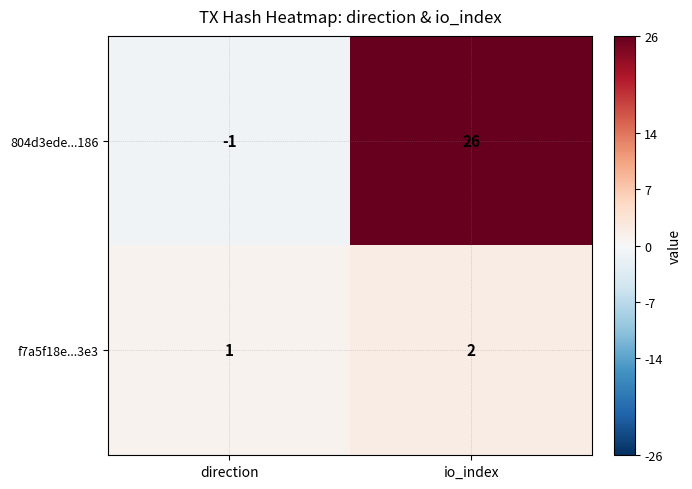

At which category is the sum across all series the highest?

io_index